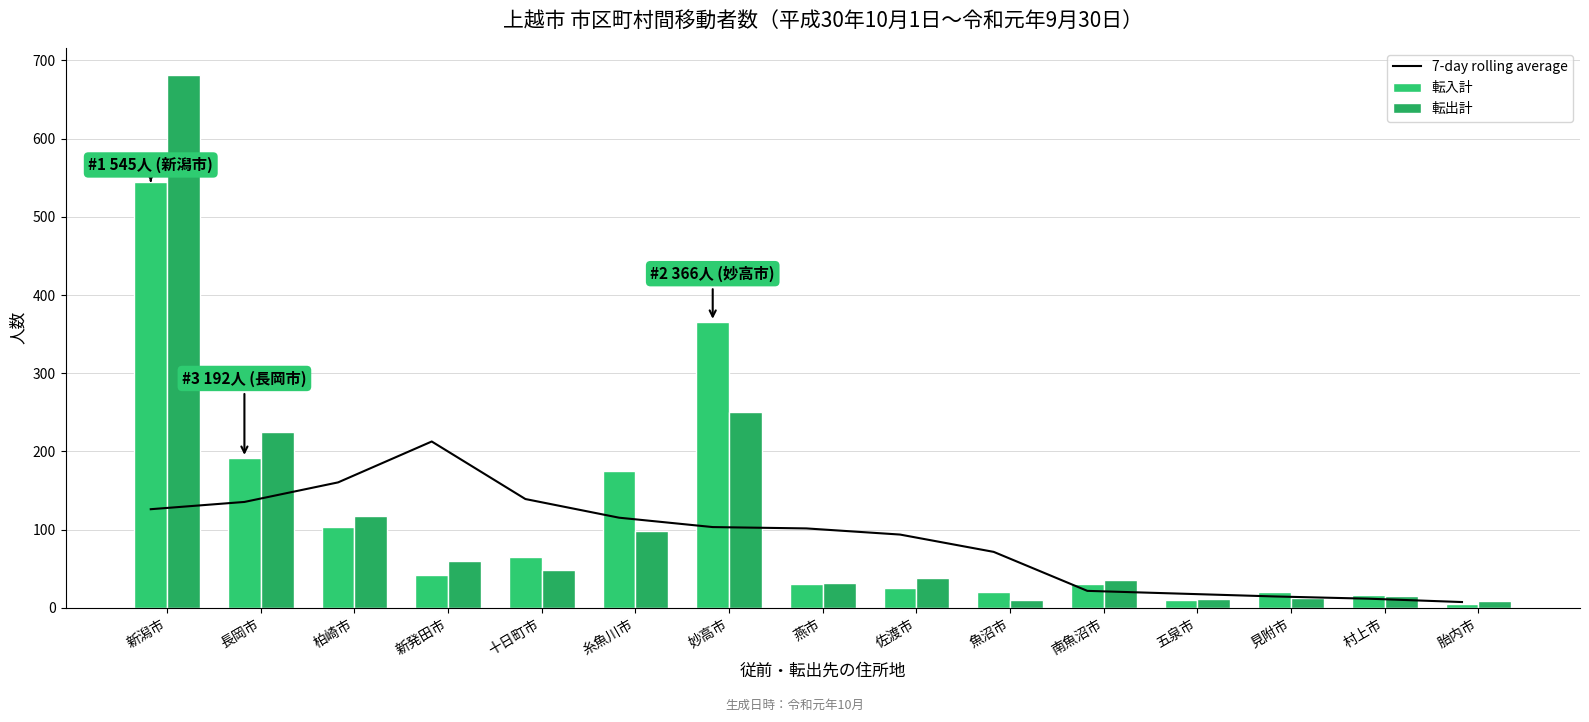

The 転出計 series shows 362.4 at 長岡市. True or false?

False